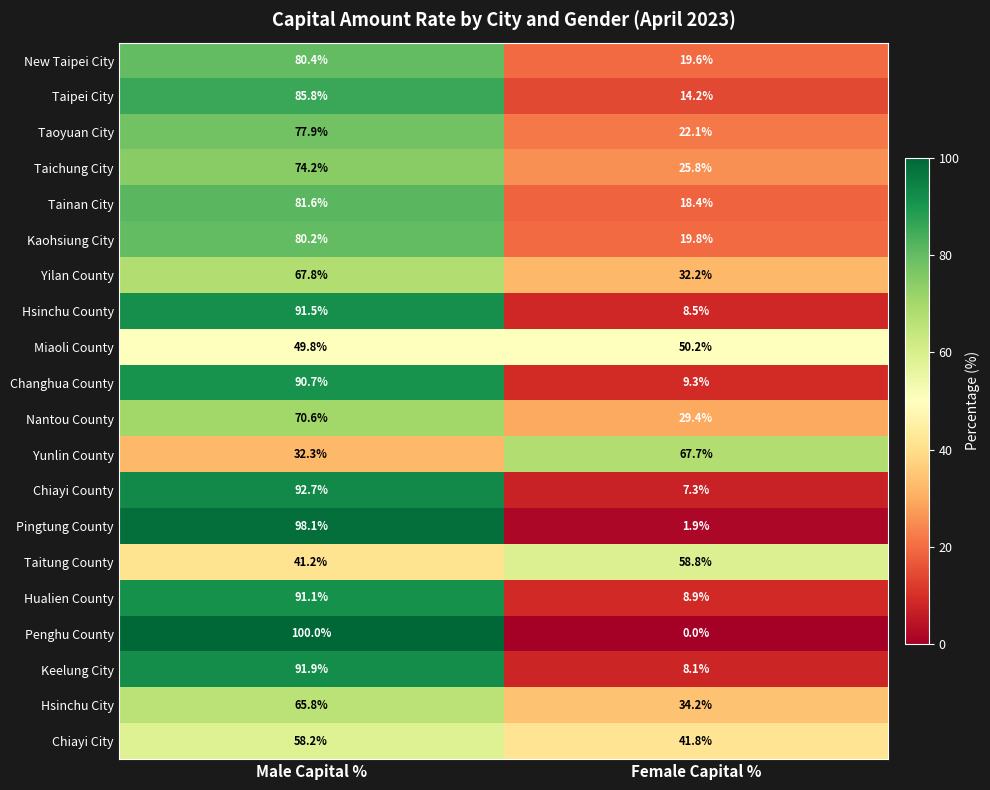

The value of Miaoli County at Female Capital % is 50.2. True or false?

True